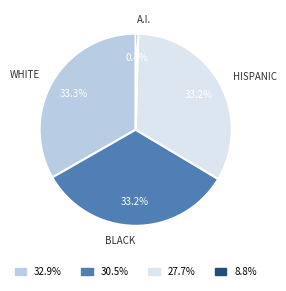

What is the smallest slice in the pie chart?

8.8%